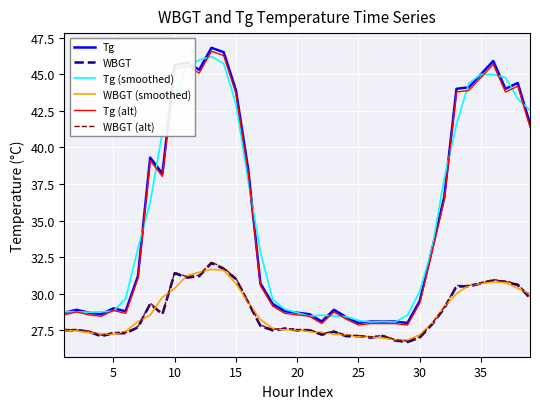

True or false: WBGT (alt) and Tg (smoothed) cross at least once.

False